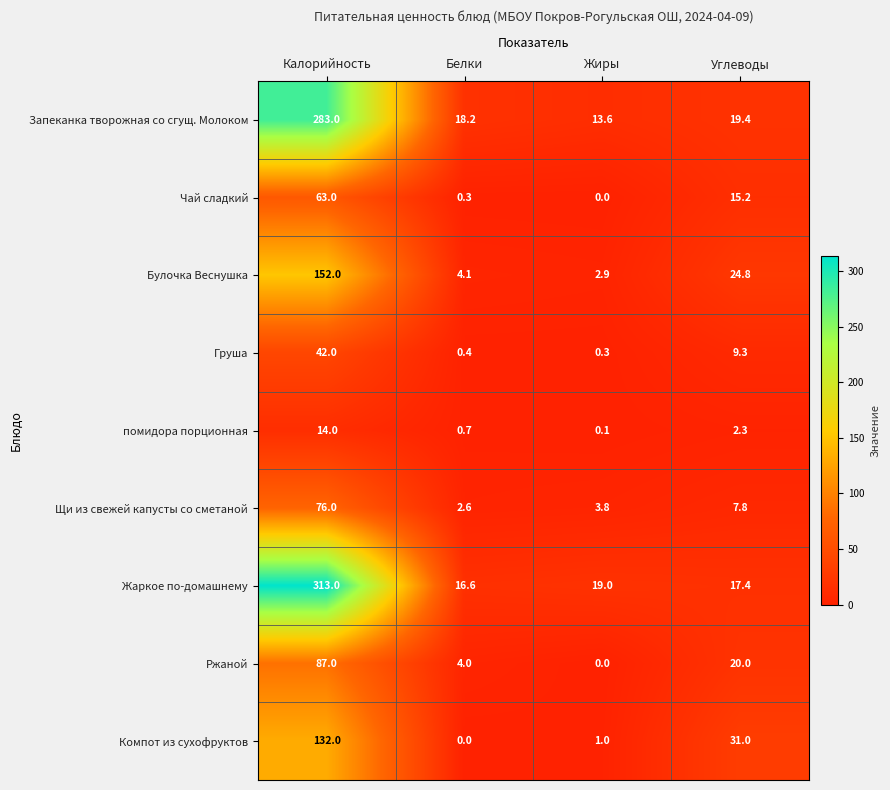

Is it true that Груша equals 13.3 at Углеводы?

False